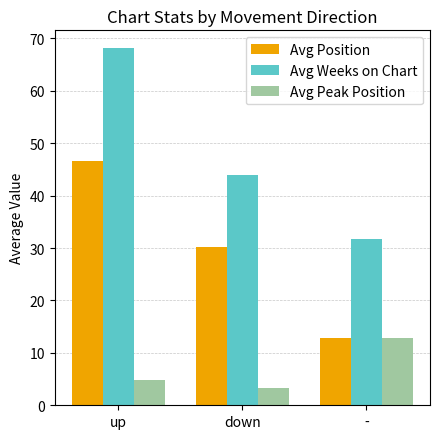

How many bars are there in total?

9